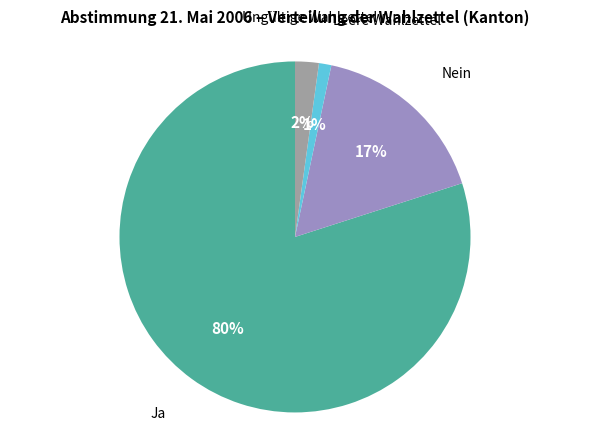

Does any single category account for the majority?

Yes